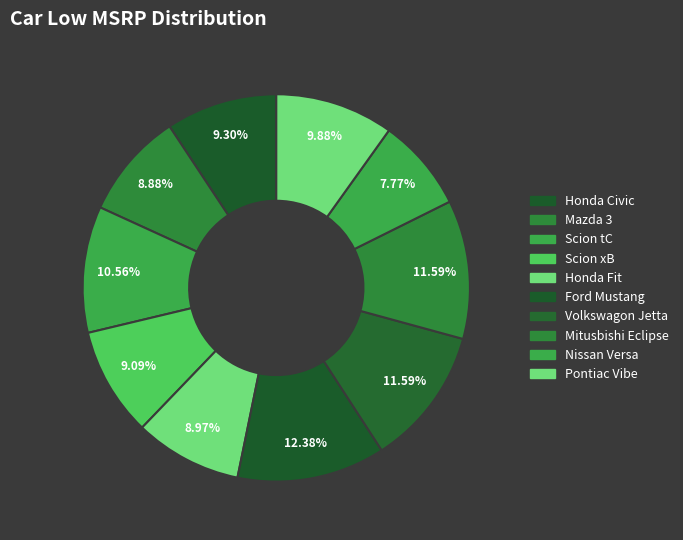

Count the number of slices in the pie.

10